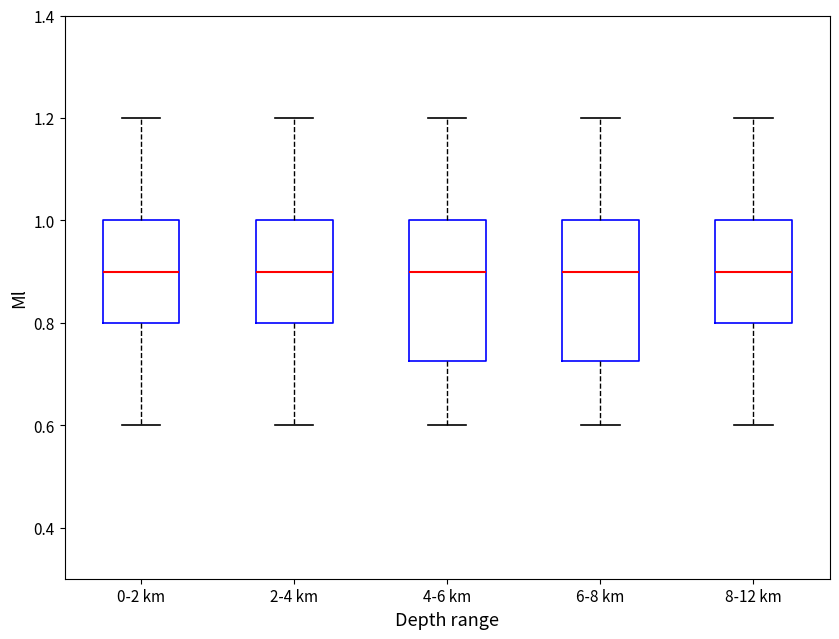

Reading left to right, transcribe this box plot: for each box, give where its median line is, the range the box spans, and where its two whiskers end, as read against the y-axis. The values are not printed on the chart, so give them approximately, as read against the axis.

0-2 km: median 0.90, box 0.80 to 1.00, whiskers 0.60 to 1.20
2-4 km: median 0.90, box 0.80 to 1.00, whiskers 0.60 to 1.20
4-6 km: median 0.90, box 0.72 to 1.00, whiskers 0.60 to 1.20
6-8 km: median 0.90, box 0.72 to 1.00, whiskers 0.60 to 1.20
8-12 km: median 0.90, box 0.80 to 1.00, whiskers 0.60 to 1.20